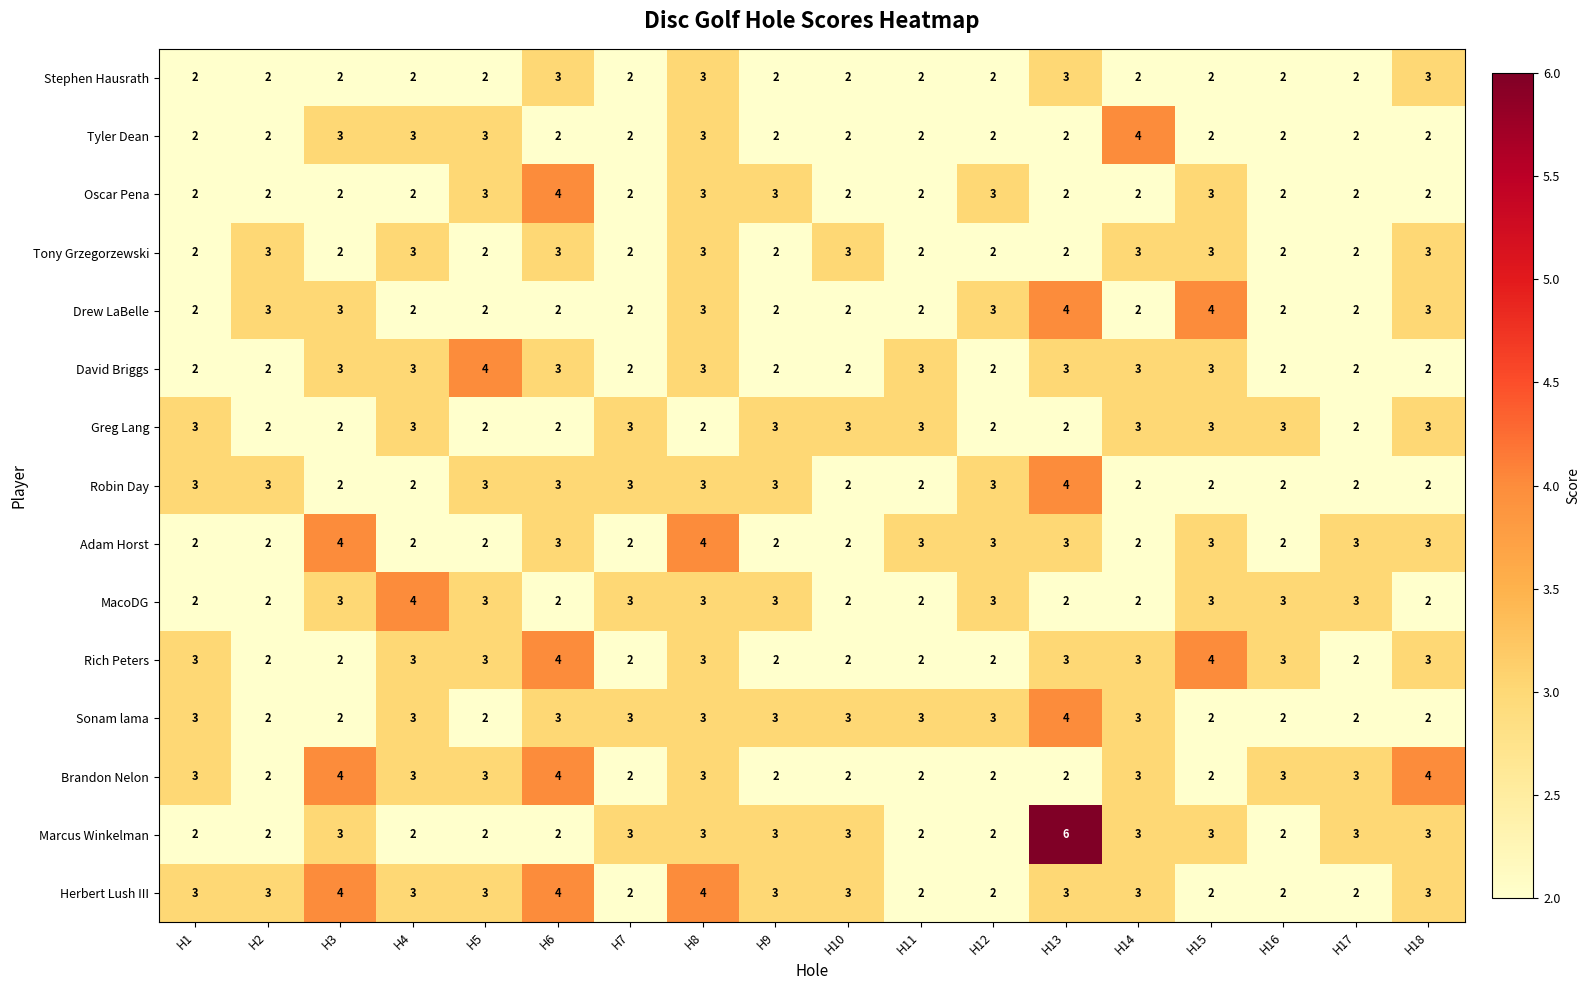

What is the sum of all MacoDG values?

47